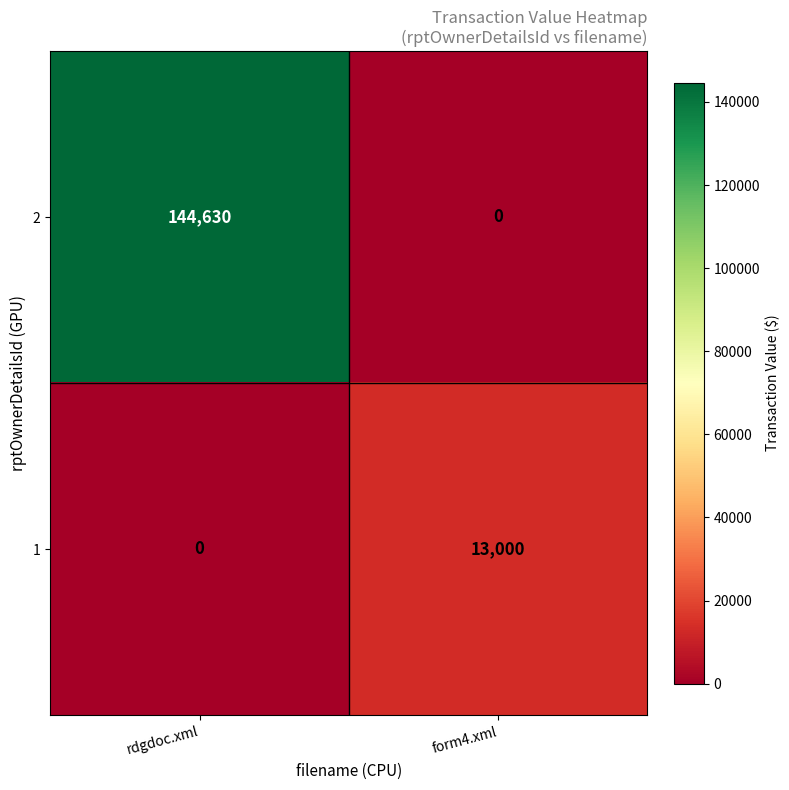

Reading left to right, extract all data points from this chart.

2: 144630	0
1: 0	13000